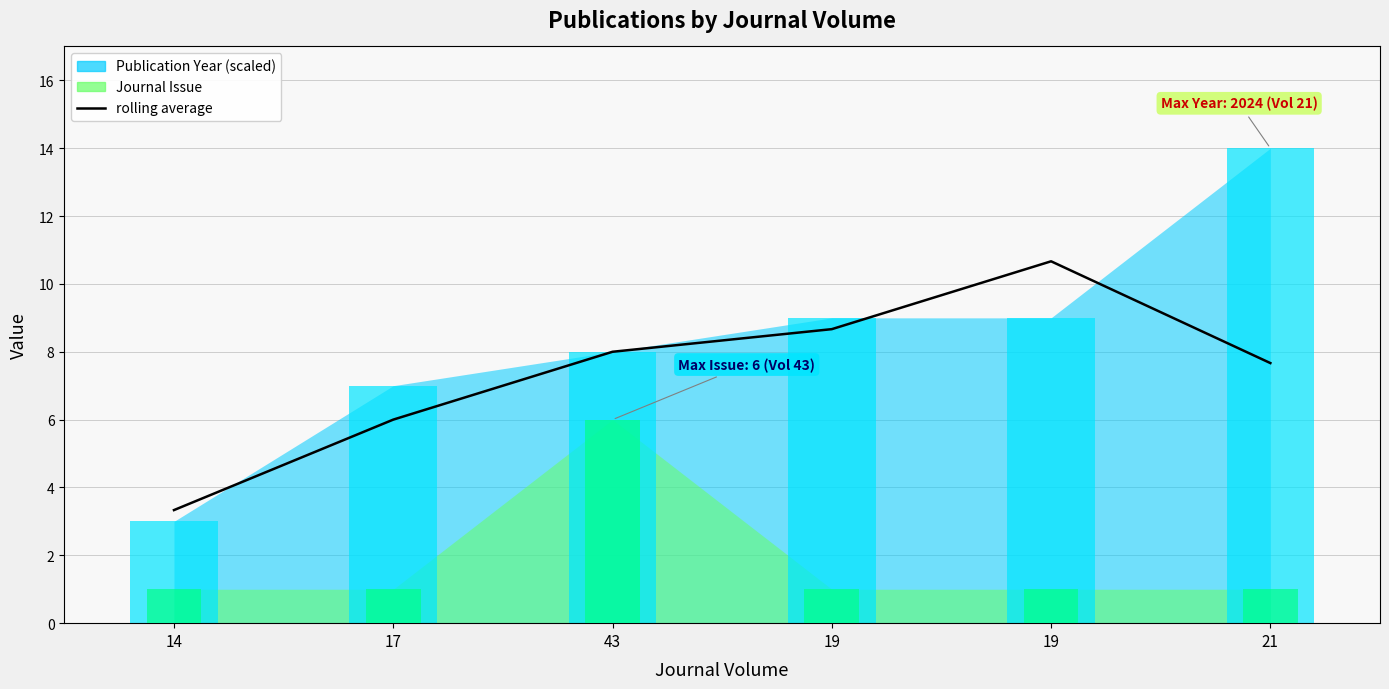

Reading left to right, extract all data points from this chart.

3.3	6.0	8.0	8.7	10.7	7.7